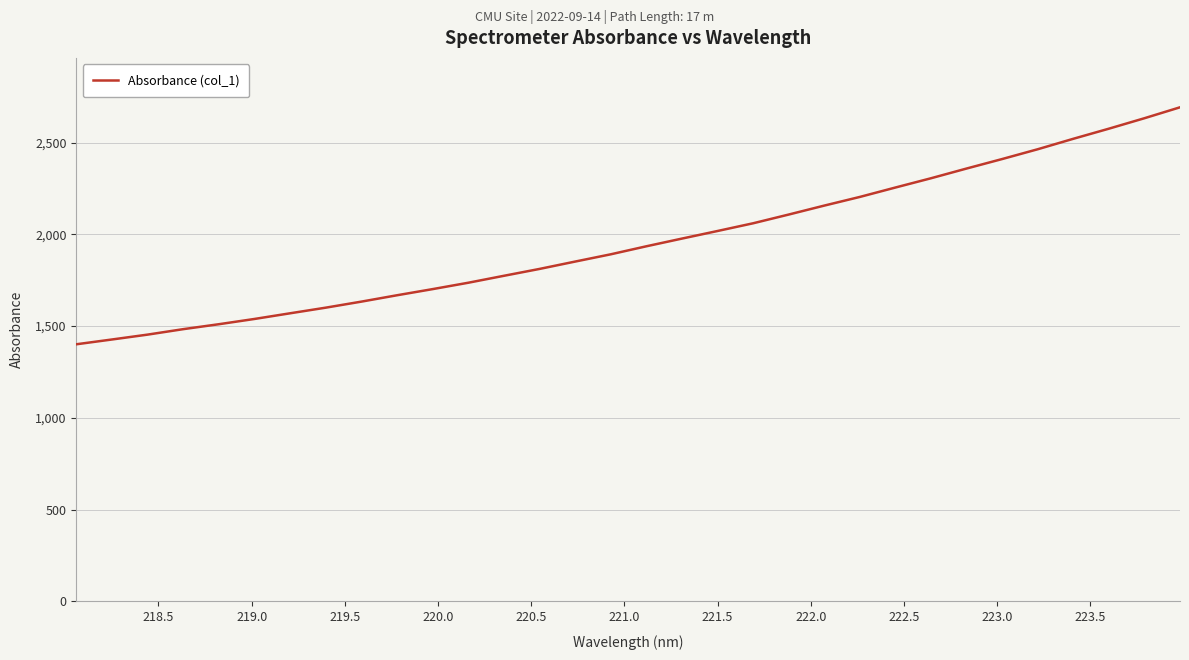

What is the difference between the maximum and minimum values?

1291.1